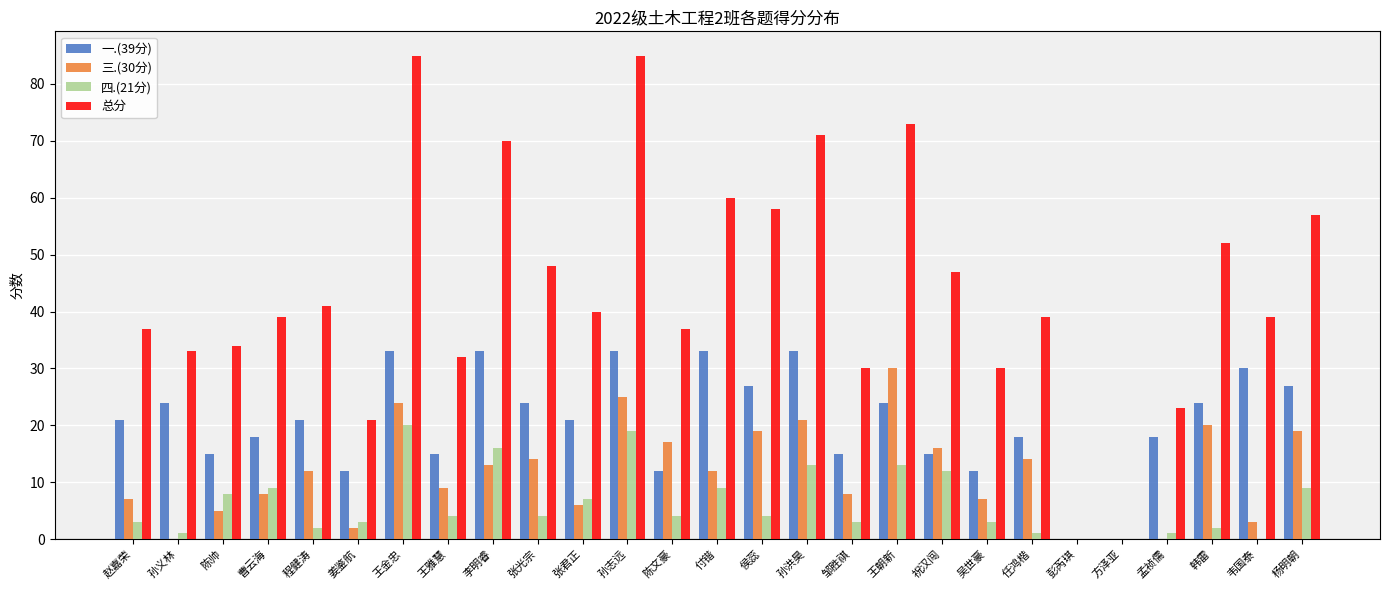

Which series changed the most between 付锴 and 吴世豪?

总分